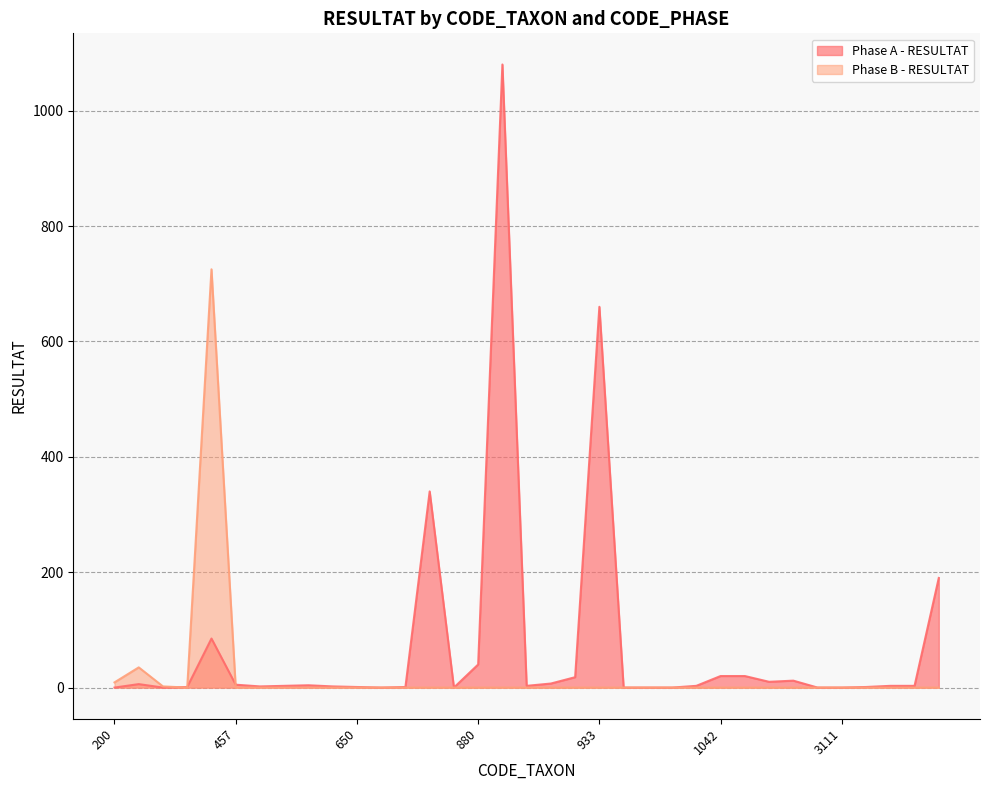

Reading left to right, what are all the values shown in this chart?

Phase A - RESULTAT: 0	6	0	1	85	5	2	3	4	2	1	0	1	340	0	40	1080	3	7	18	660	0	0	0	3	20	20	10	12	0	0	1	3	3	190
Phase B - RESULTAT: 9	35	2	0	725	0	0	0	0	0	0	0	0	0	0	0	0	0	0	0	0	0	0	0	0	0	0	0	0	0	0	0	0	0	0